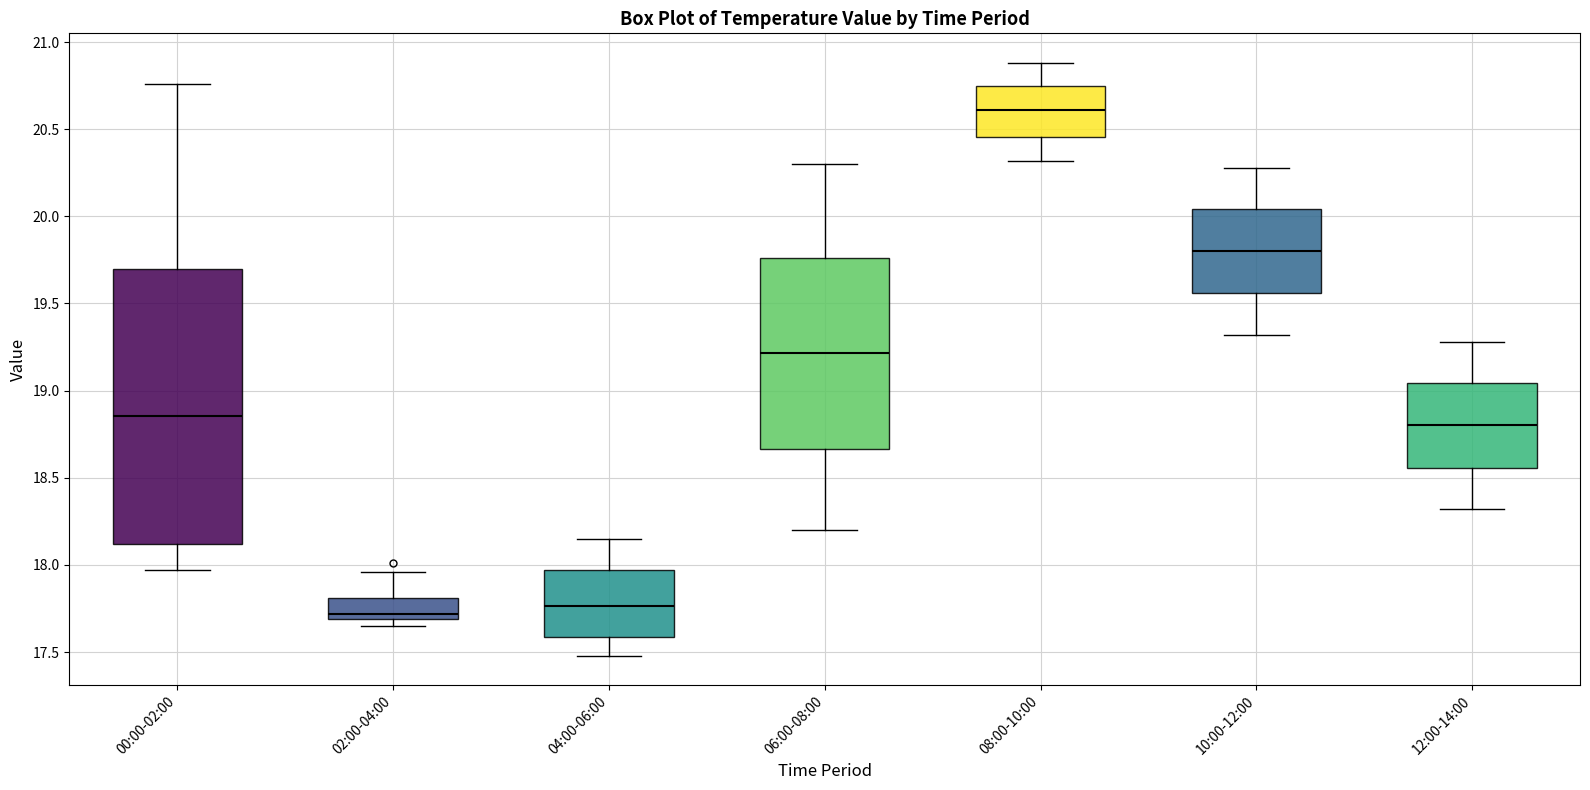

Reading left to right, transcribe this box plot: for each box, give where its median line is, the range the box spans, and where its two whiskers end, as read against the y-axis. The values are not printed on the chart, so give them approximately, as read against the axis.

00:00-02:00: median 18.85, box 18.10 to 19.70, whiskers 17.95 to 20.75
02:00-04:00: median 17.70 (just above the box's lower edge), box 17.70 to 17.80, whiskers 17.65 to 17.95
04:00-06:00: median 17.75, box 17.60 to 17.95, whiskers 17.50 to 18.15
06:00-08:00: median 19.20, box 18.65 to 19.75, whiskers 18.20 to 20.30
08:00-10:00: median 20.60, box 20.45 to 20.75, whiskers 20.30 to 20.90
10:00-12:00: median 19.80, box 19.55 to 20.05, whiskers 19.30 to 20.30
12:00-14:00: median 18.80, box 18.55 to 19.05, whiskers 18.30 to 19.30